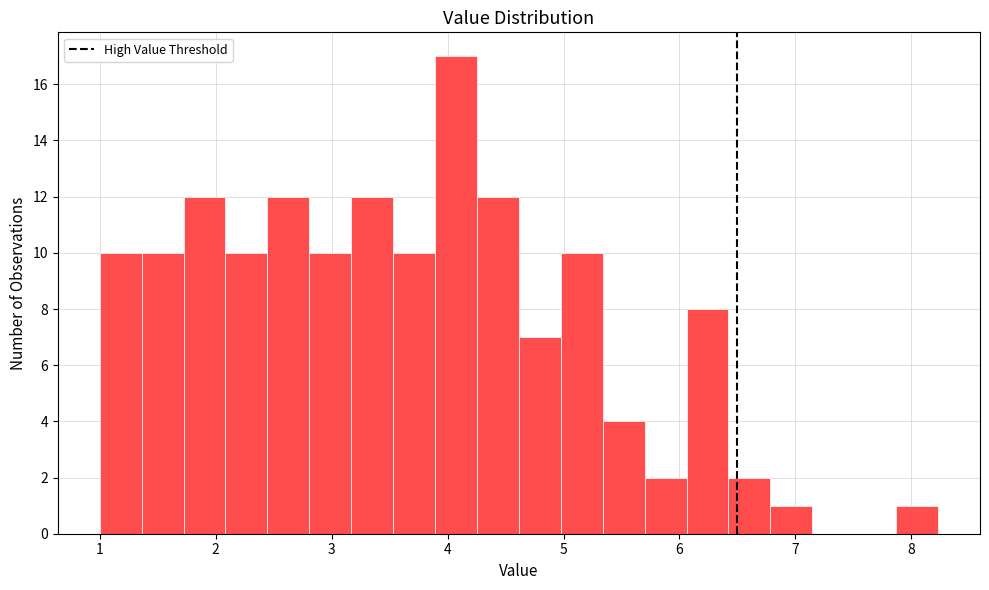

Read against the x-axis, roughly where is the centre of the tallest bar?

4.1